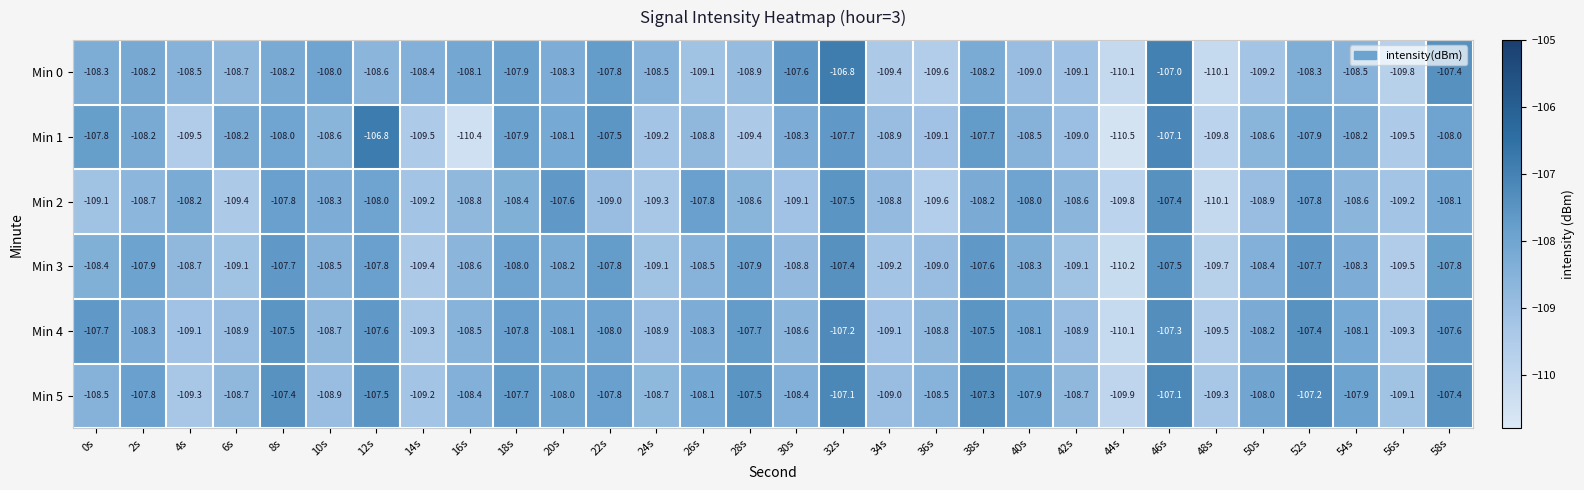

What is the spread (max minus min) of values at 4s?

1.3